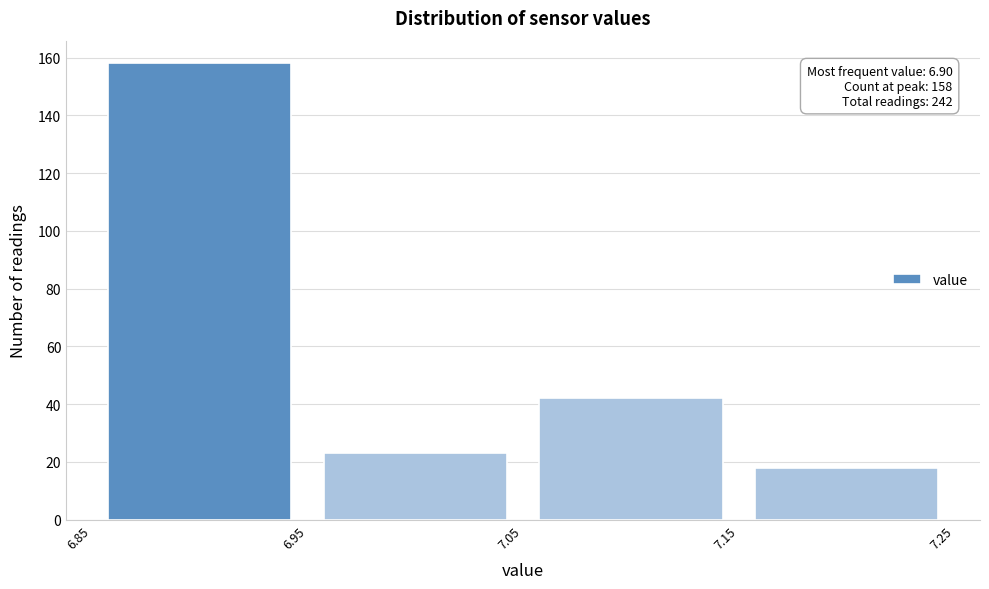

Over which range of the x-axis is the bar tallest?

6.85 to 6.95